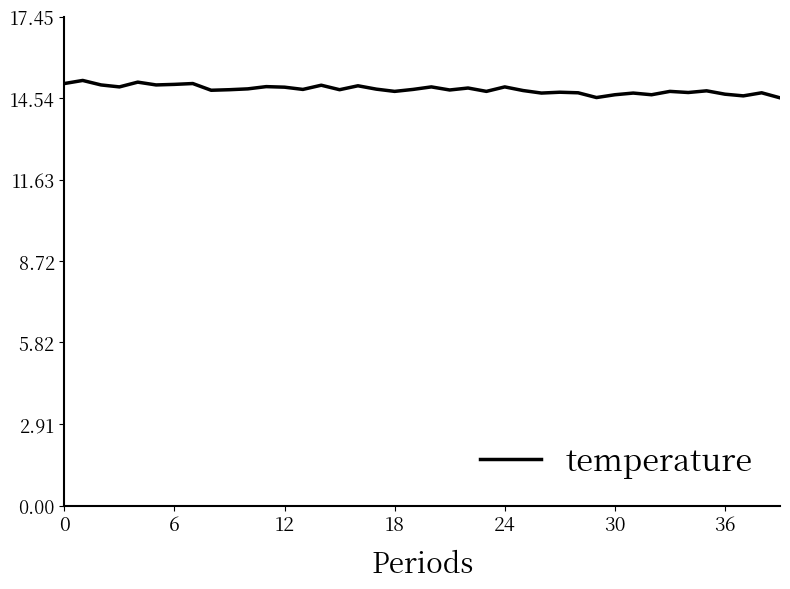

What is the difference between the maximum and minimum values?

0.6